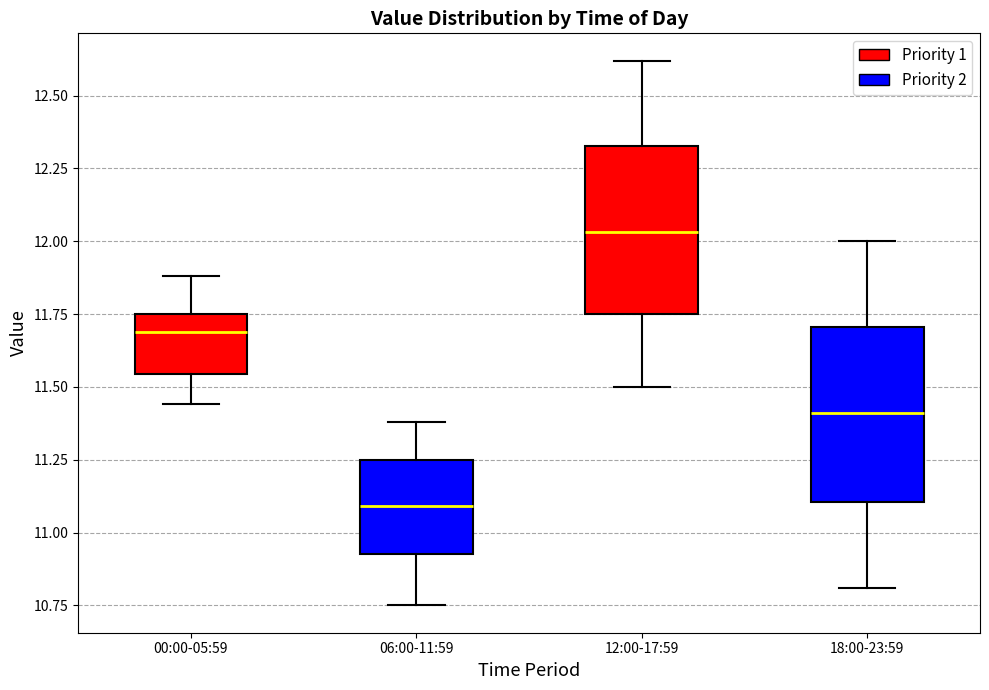

Reading left to right, read every box against the y-axis: the position of its median line, the range the box covers, and the ends of its whiskers. The values are not printed on the chart, so give them approximately, as read against the axis.

00:00-05:59: median 11.70, box 11.55 to 11.75, whiskers 11.45 to 11.90
06:00-11:59: median 11.10, box 10.95 to 11.25, whiskers 10.75 to 11.40
12:00-17:59: median 12.05, box 11.75 to 12.35, whiskers 11.50 to 12.60
18:00-23:59: median 11.40, box 11.10 to 11.70, whiskers 10.80 to 12.00